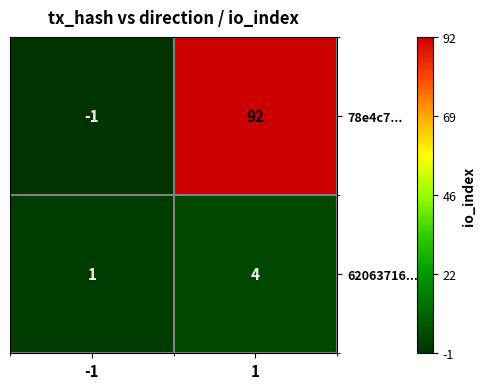

What is the sum of the 78e4c7... values at 1 and -1?

91